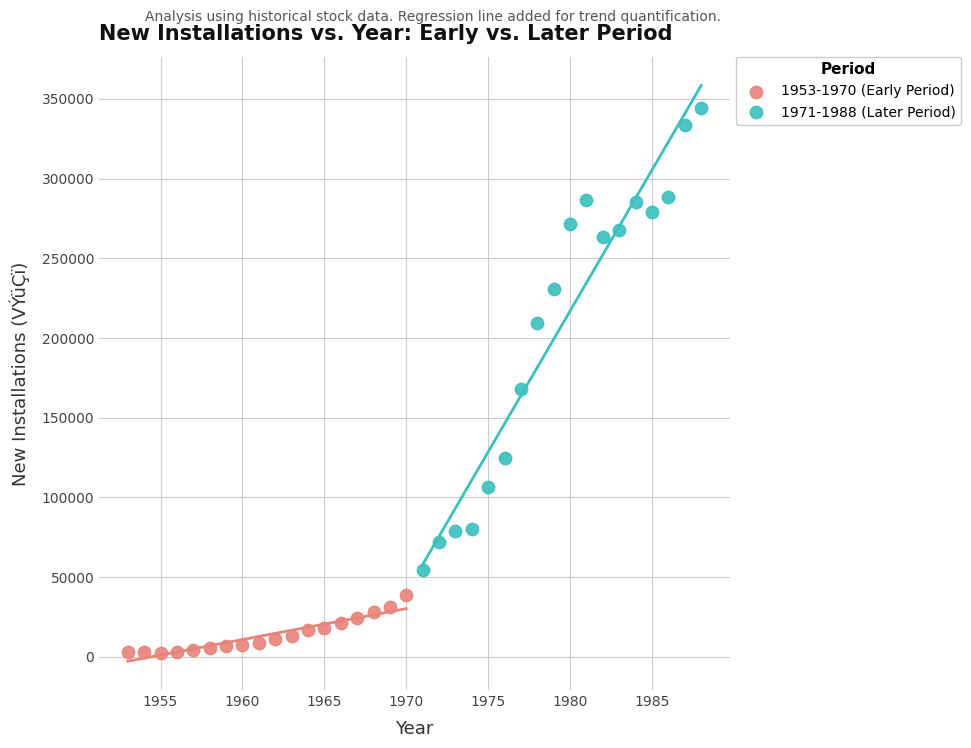

Which series reaches the maximum Y coordinate?

1971-1988 (Later Period)